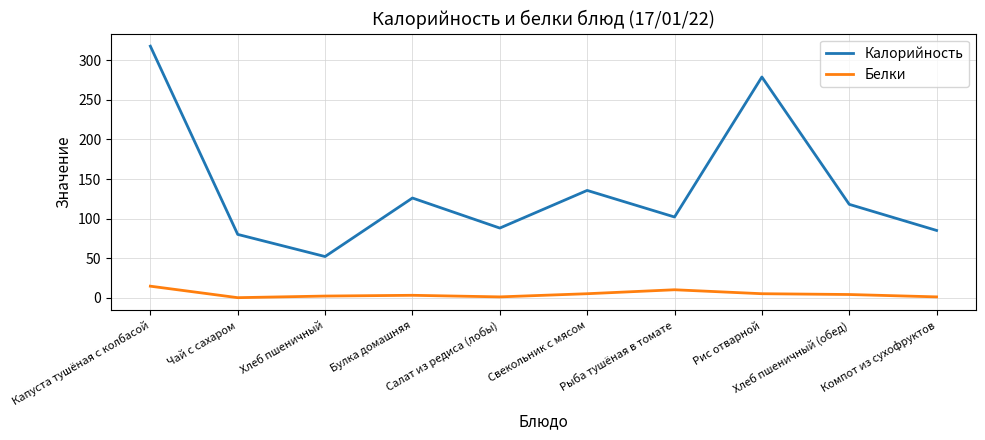

What is the average value of the Калорийность series?

138.4